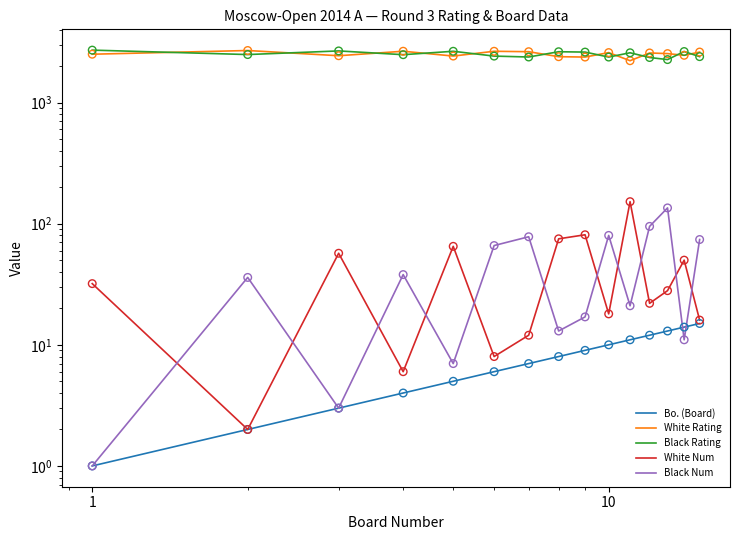

Is the value of Black Num at 1000 greater than the value of White Num at 1000?

Yes